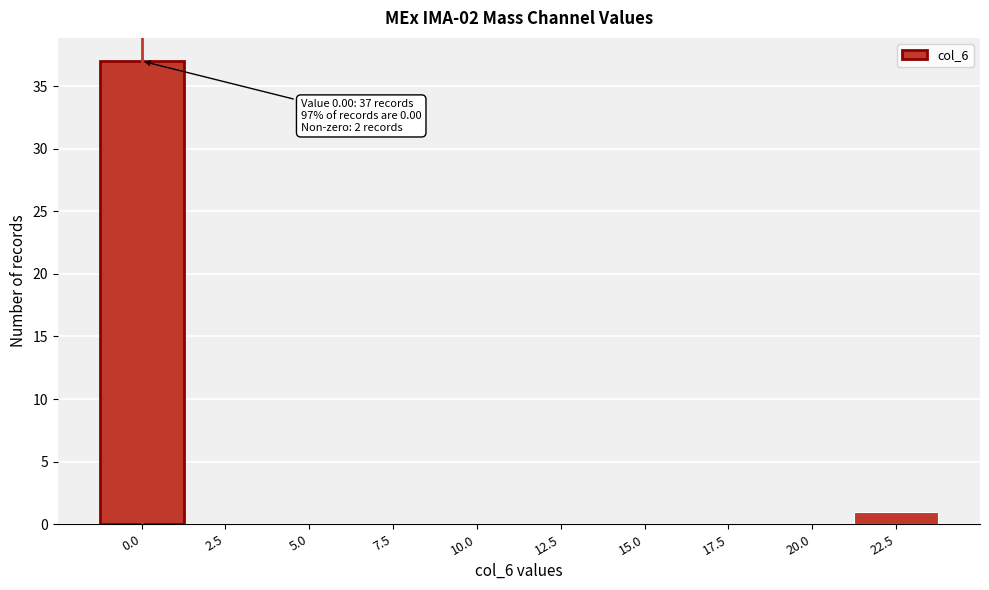

Reading left to right, what are all the values shown in this chart?

0.0=37	2.5=0	5.0=0	7.5=0	10.0=0	12.5=0	15.0=0	17.5=0	20.0=0	22.5=1